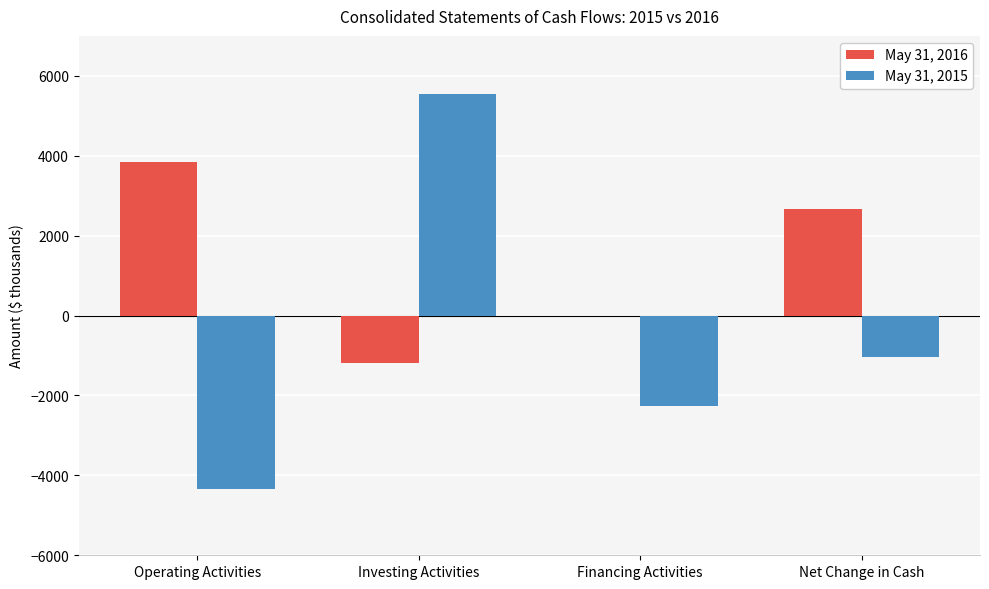

Where is May 31, 2016 nearest to the value 1332?

Financing Activities